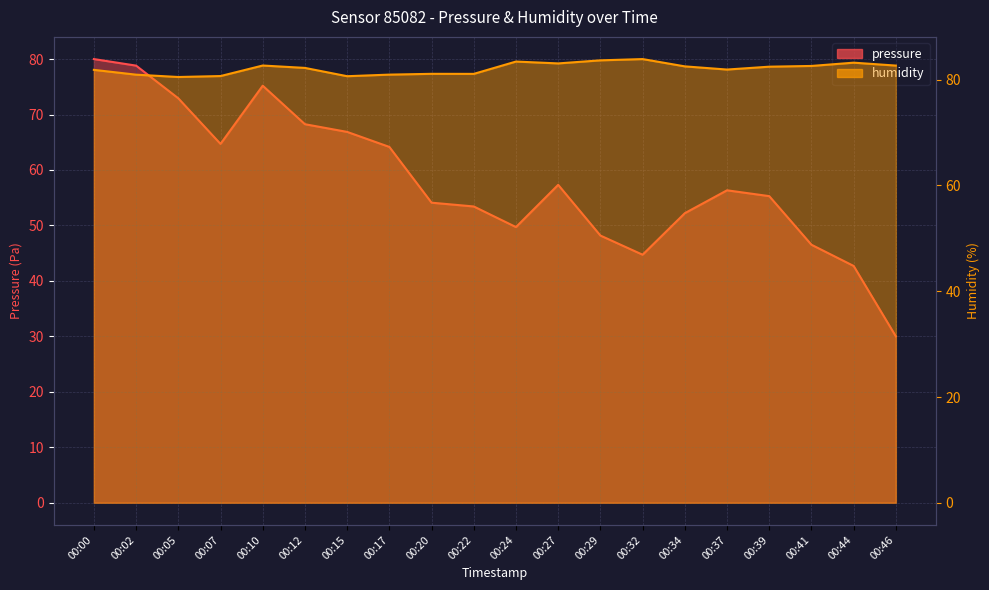

True or false: pressure and humidity intersect in this chart.

False